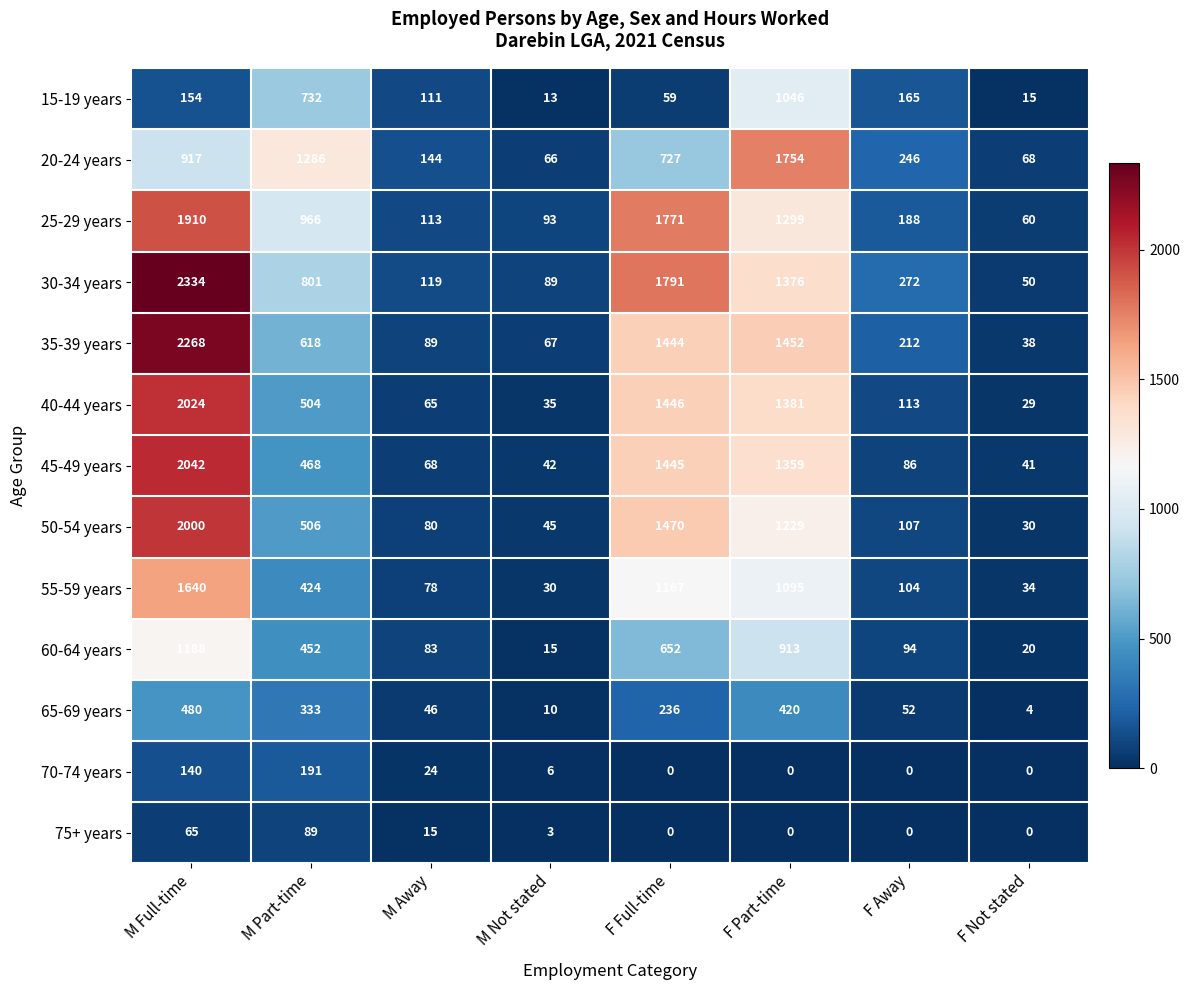

What is the maximum value shown in the chart?

2334